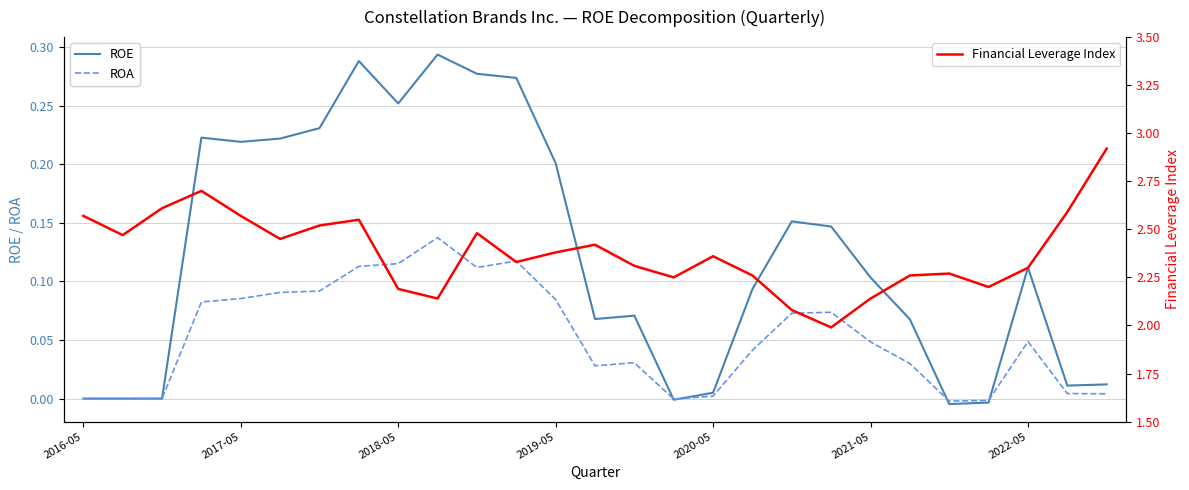

Is it true that ROA equals 0.0 at 2019-05?

False